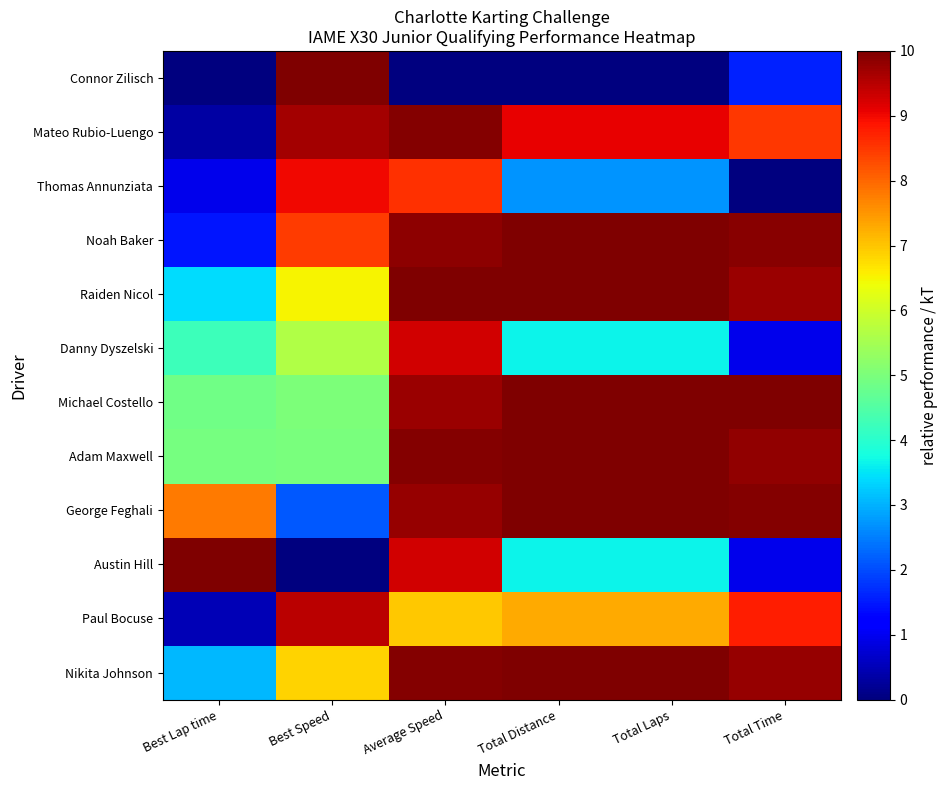

Reading left to right, extract all data points from this chart.

Connor Zilisch: Best Lap time=0.0	Best Speed=10.0	Average Speed=0.0	Total Distance=0.0	Total Laps=0.0	Total Time=1.6
Mateo Rubio-Luengo: Best Lap time=0.3	Best Speed=9.7	Average Speed=9.9	Total Distance=9.1	Total Laps=9.1	Total Time=8.5
Thomas Annunziata: Best Lap time=1.0	Best Speed=9.0	Average Speed=8.6	Total Distance=2.7	Total Laps=2.7	Total Time=0.0
Noah Baker: Best Lap time=1.5	Best Speed=8.5	Average Speed=9.8	Total Distance=10.0	Total Laps=10.0	Total Time=9.9
Raiden Nicol: Best Lap time=3.4	Best Speed=6.5	Average Speed=10.0	Total Distance=10.0	Total Laps=10.0	Total Time=9.7
Danny Dyszelski: Best Lap time=4.2	Best Speed=5.7	Average Speed=9.3	Total Distance=3.6	Total Laps=3.6	Total Time=1.0
Michael Costello: Best Lap time=4.9	Best Speed=5.0	Average Speed=9.8	Total Distance=10.0	Total Laps=10.0	Total Time=10.0
Adam Maxwell: Best Lap time=4.9	Best Speed=5.0	Average Speed=9.9	Total Distance=10.0	Total Laps=10.0	Total Time=9.8
George Feghali: Best Lap time=7.8	Best Speed=2.1	Average Speed=9.8	Total Distance=10.0	Total Laps=10.0	Total Time=10.0
Austin Hill: Best Lap time=10.0	Best Speed=0.0	Average Speed=9.3	Total Distance=3.6	Total Laps=3.6	Total Time=1.0
Paul Bocuse: Best Lap time=0.5	Best Speed=9.5	Average Speed=7.0	Total Distance=7.3	Total Laps=7.3	Total Time=8.8
Nikita Johnson: Best Lap time=3.1	Best Speed=6.8	Average Speed=9.9	Total Distance=10.0	Total Laps=10.0	Total Time=9.8